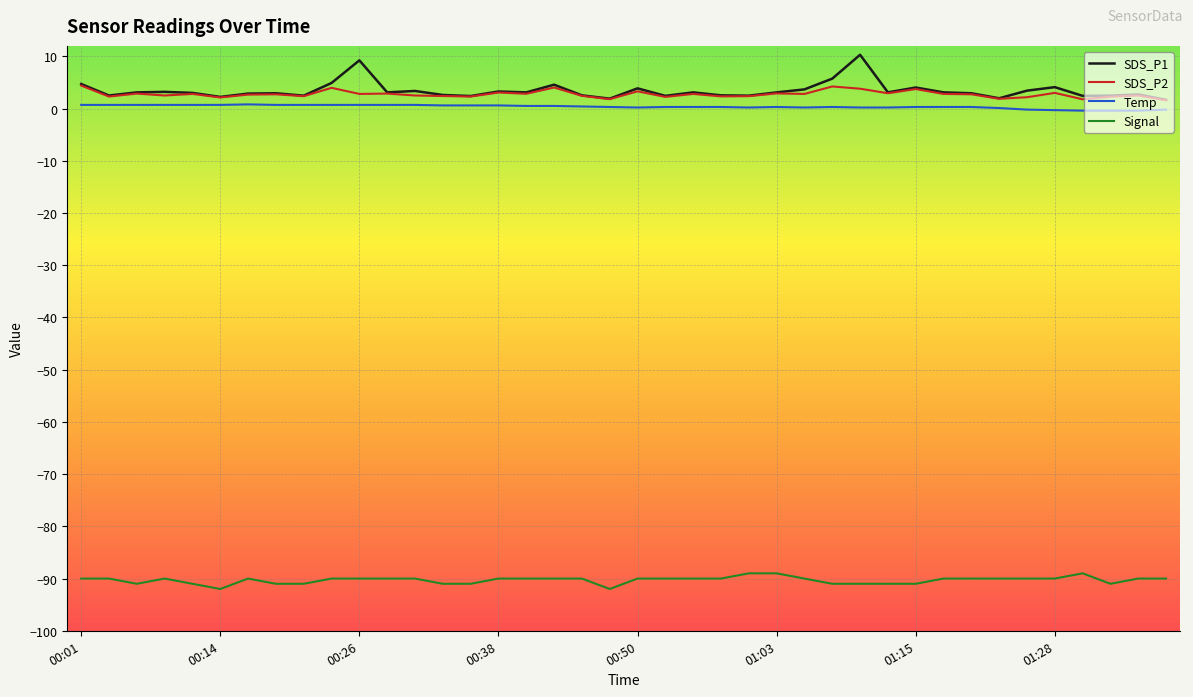

What is the lowest value of the SDS_P1 series?

1.7